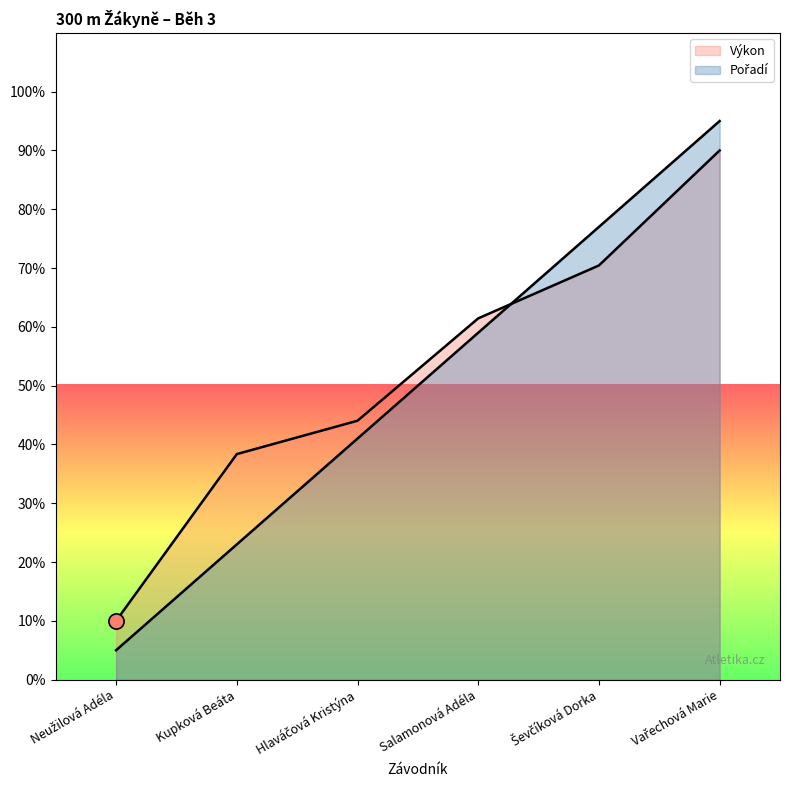

At which category is the sum across all series the highest?

Vařechová Marie